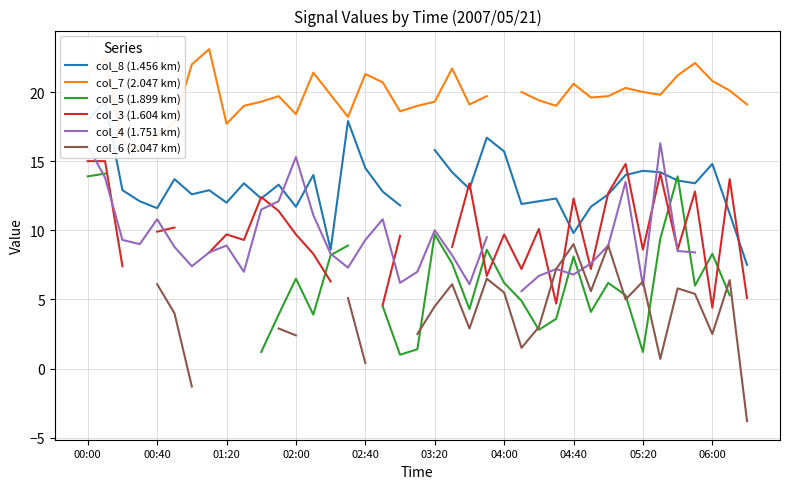

True or false: col_7 (2.047 km) and col_4 (1.751 km) cross at least once.

False